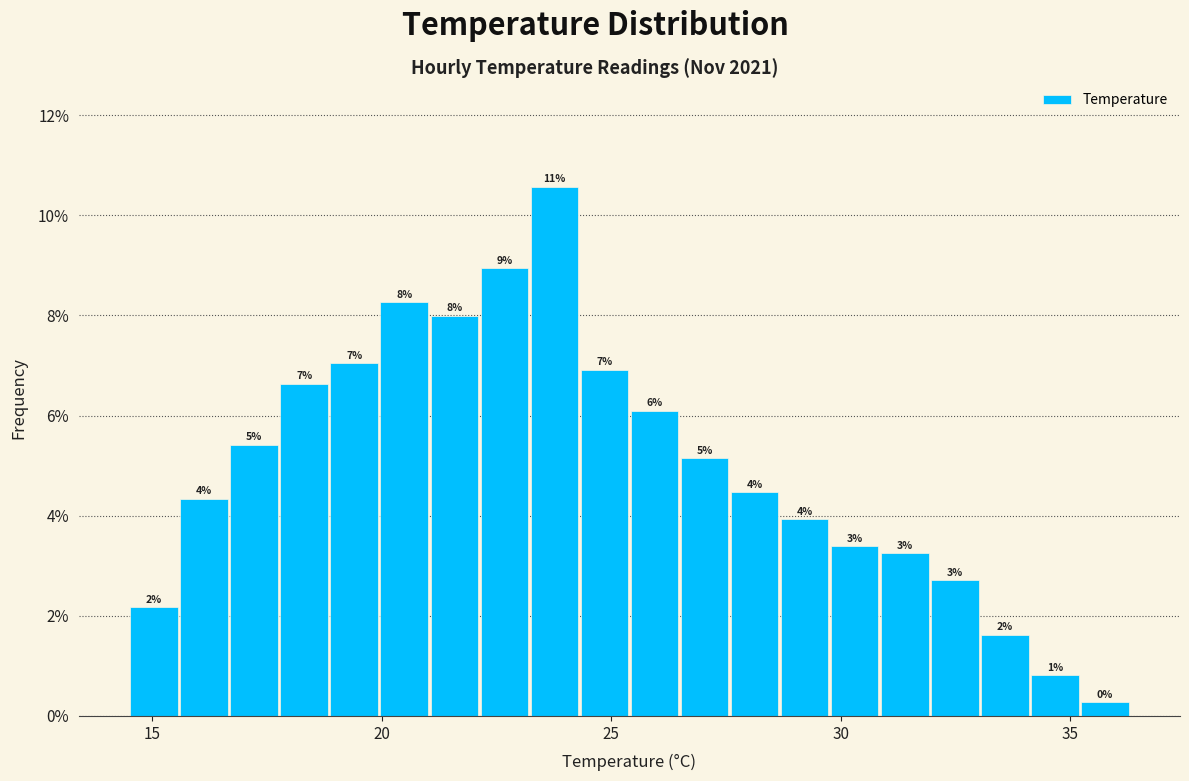

Around what value on the x-axis is the tallest bar? Give the approximate position of its centre, as read against the axis.

24.0